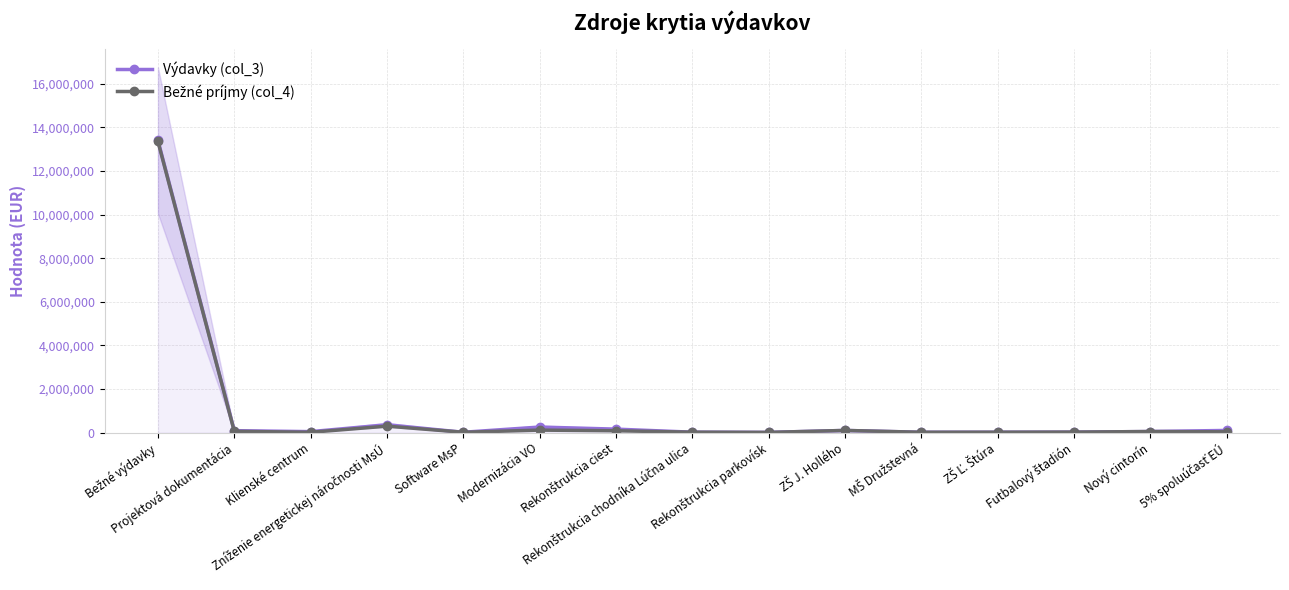

What is the greatest value displayed?

13402999